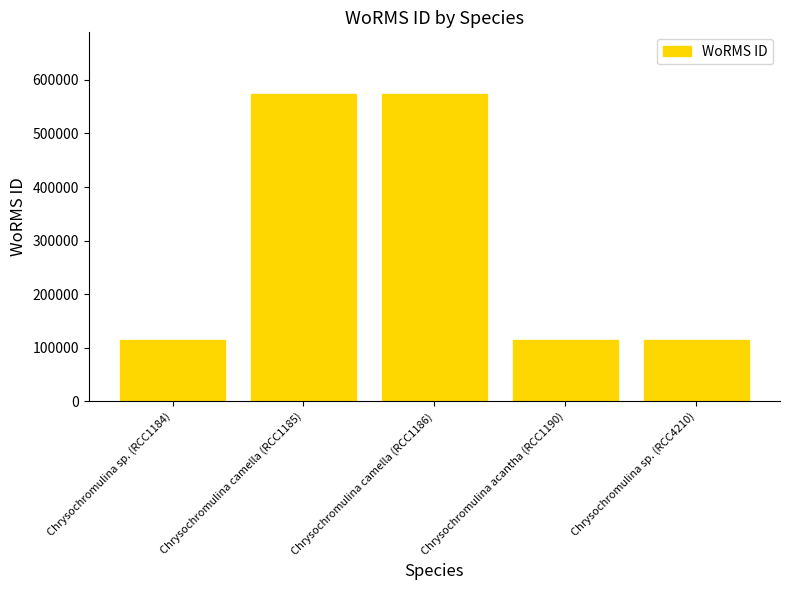

Are the bars horizontal?

No